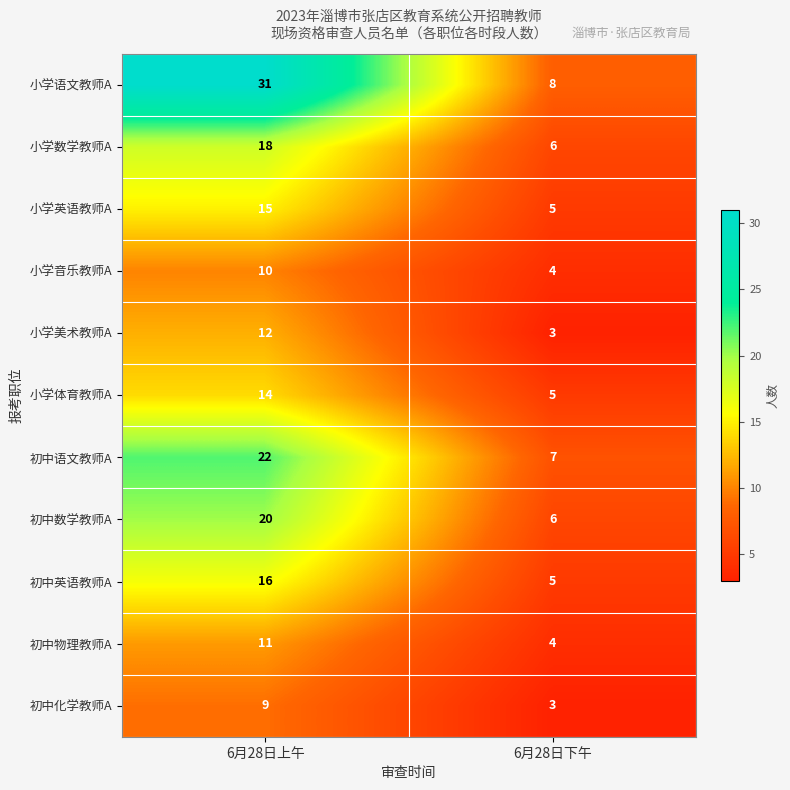

At which label does 初中语文教师A reach its minimum?

6月28日下午